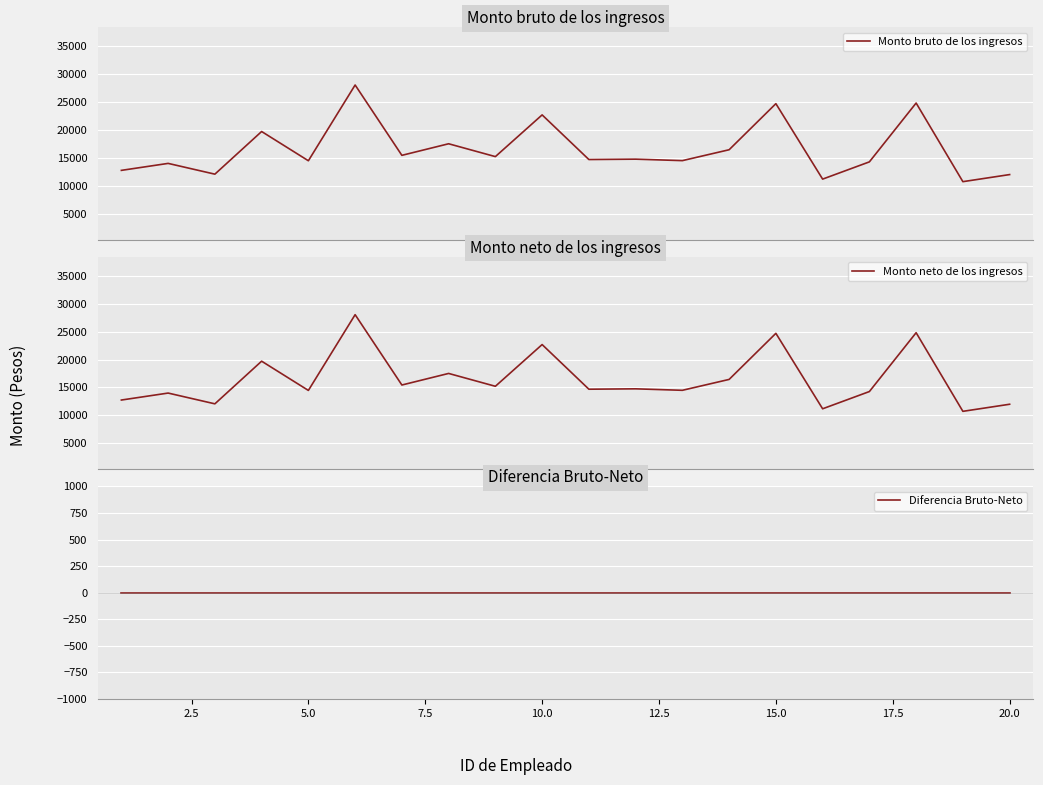

True or false: Diferencia Bruto-Neto and Monto neto de los ingresos cross at least once.

False